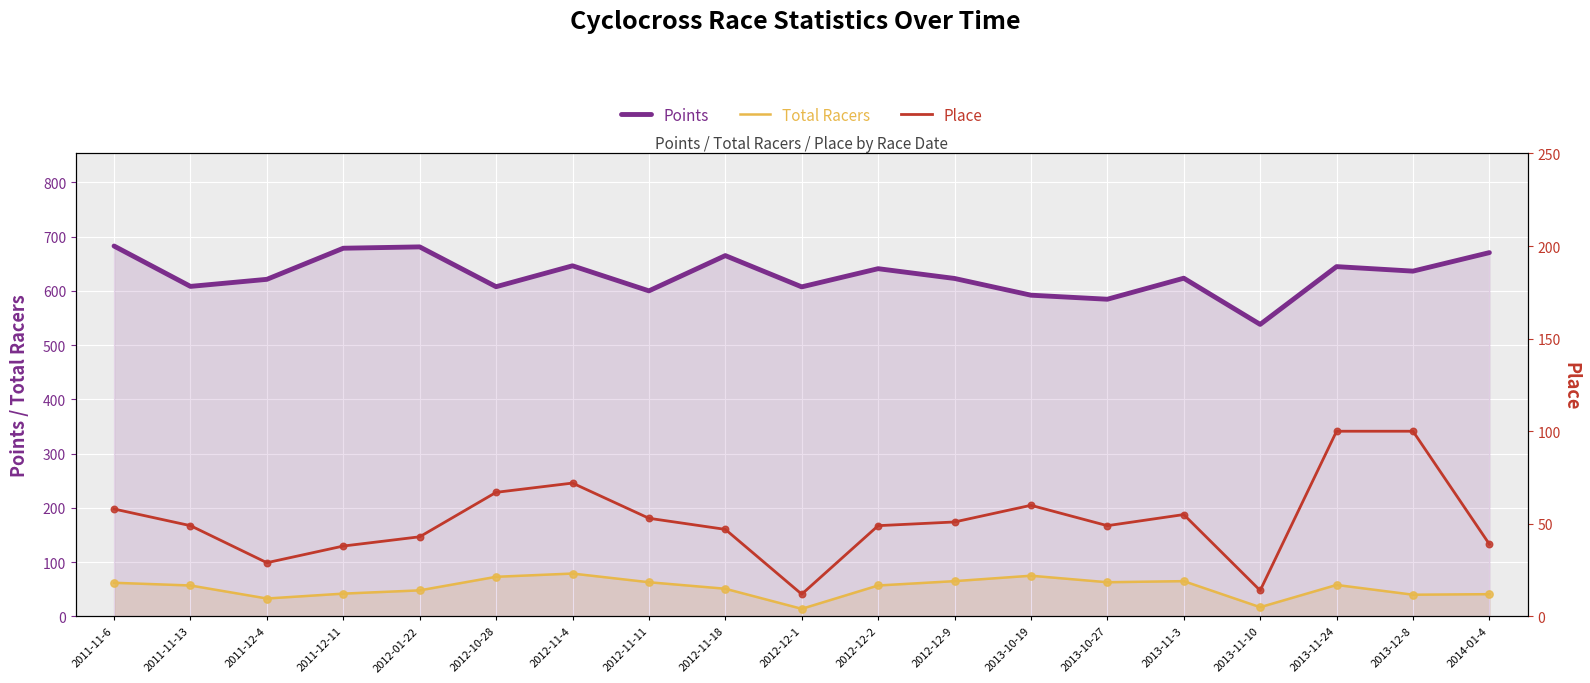

Is the value of Total Racers at 2011-11-13 greater than the value of Place at 2014-01-4?

Yes